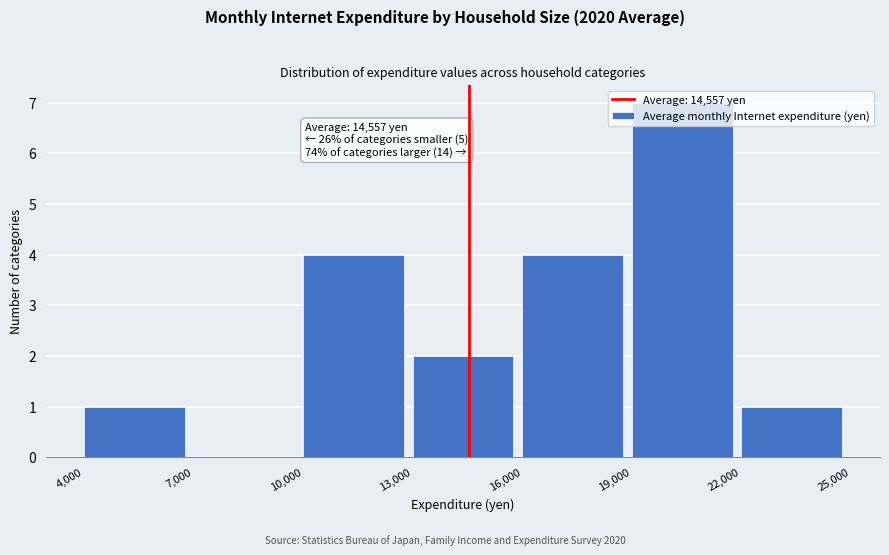

Which range on the x-axis has the tallest bar?

19,000 to 22,000